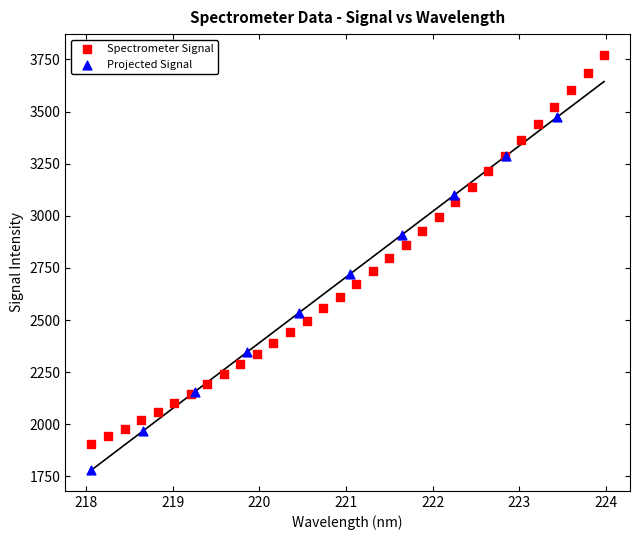

Which series contains the lowest Y value?

Projected Signal